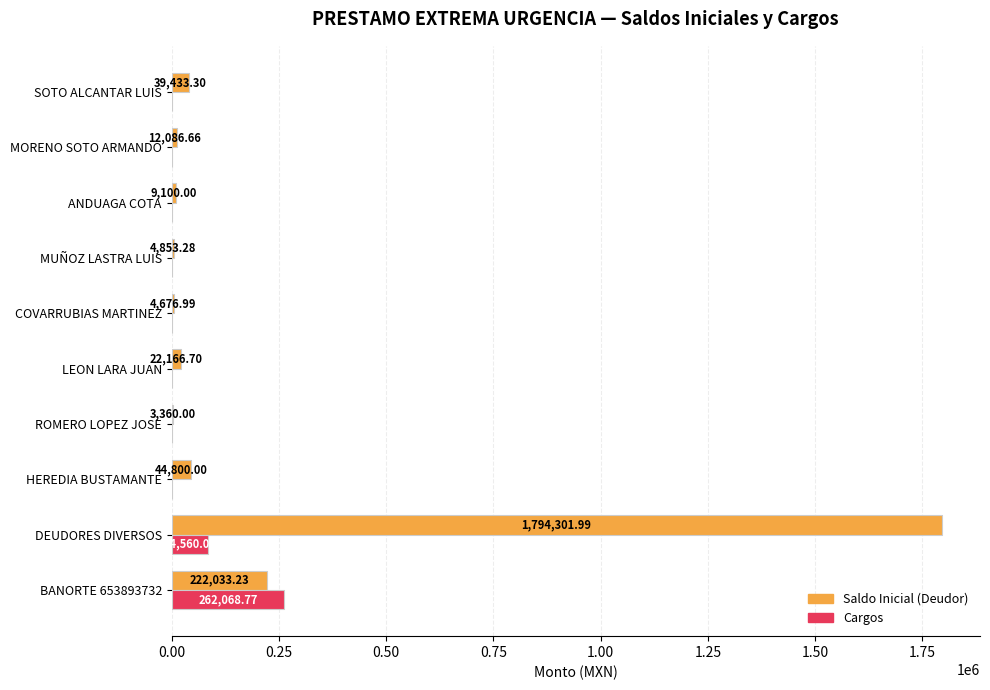

What are all the series names shown in the legend?

Saldo Inicial (Deudor), Cargos